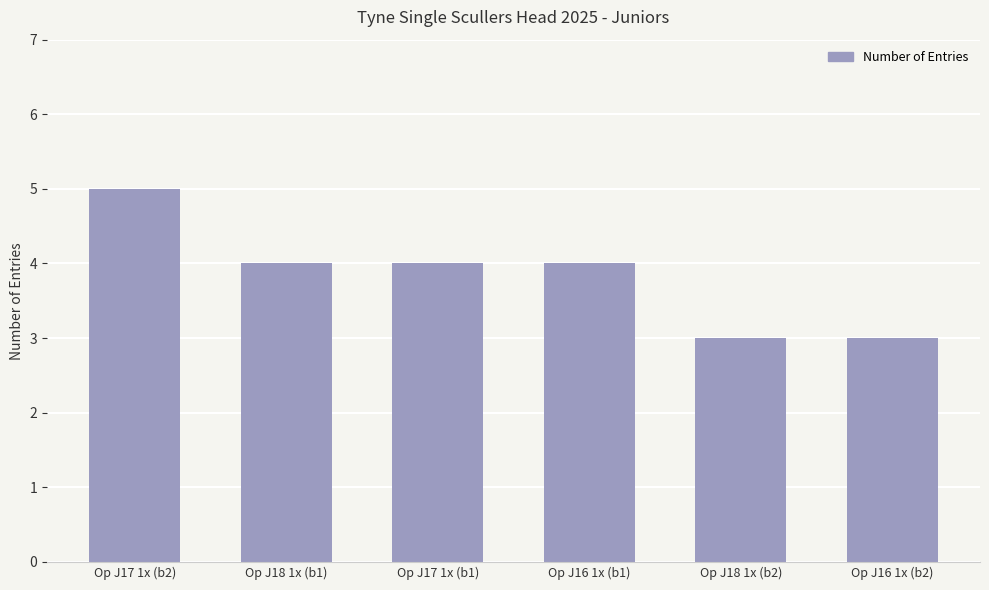

What is the label of the 5th bar from the right?

Op J18 1x (b1)